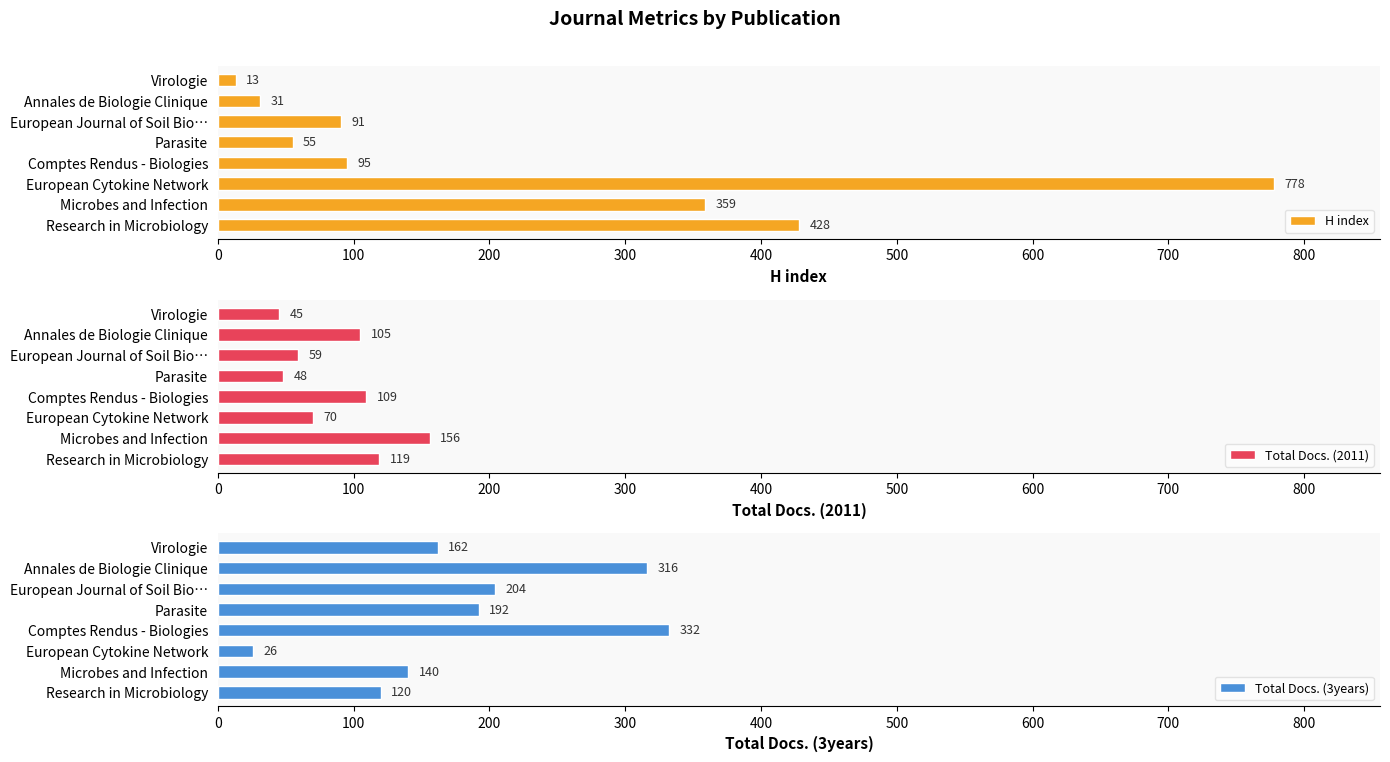

Which category has the lowest value in the H index series?

Virologie